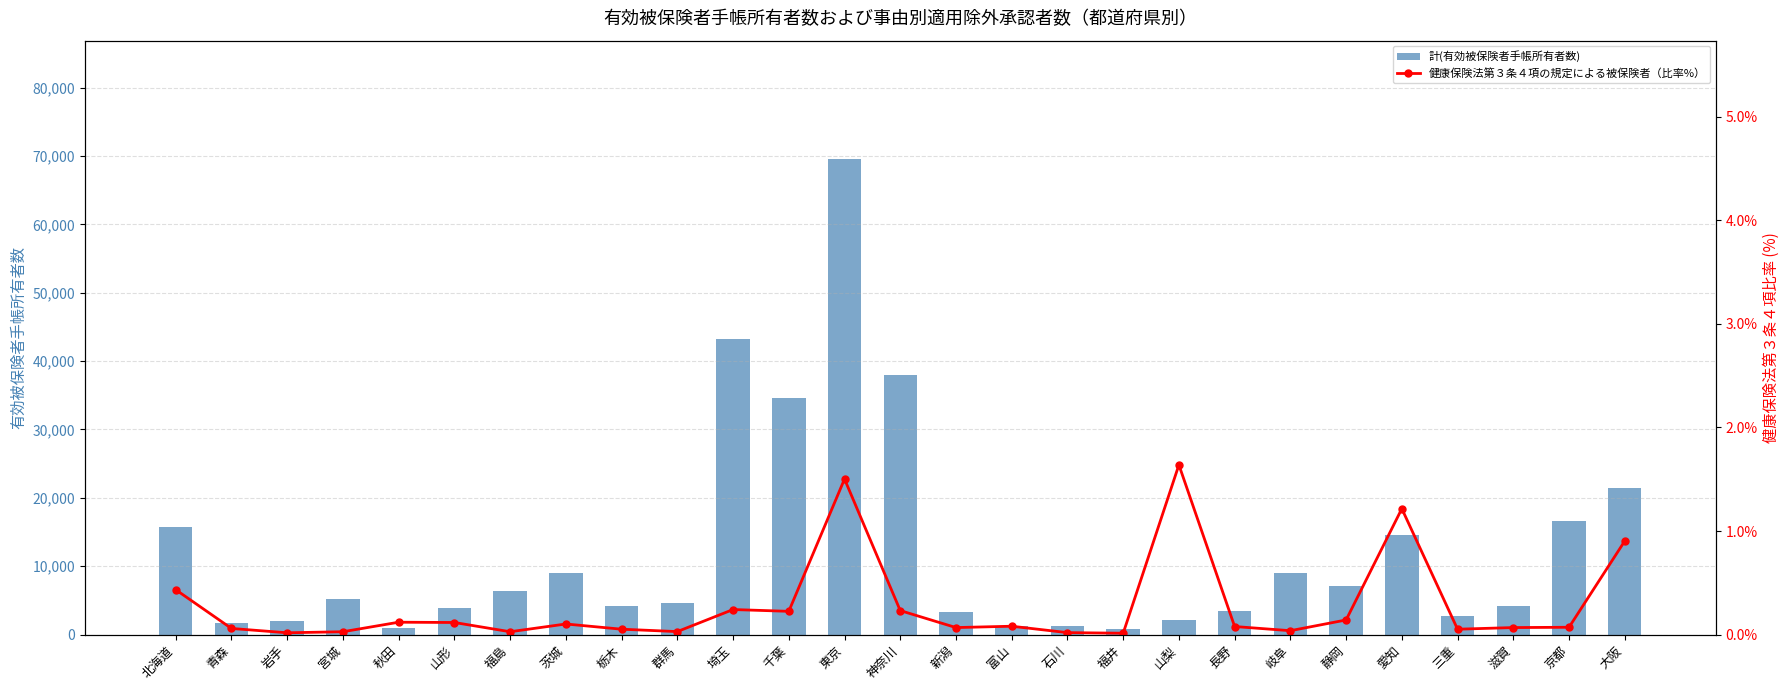

At which label does 計(有効被保険者手帳所有者数) reach its minimum?

福井